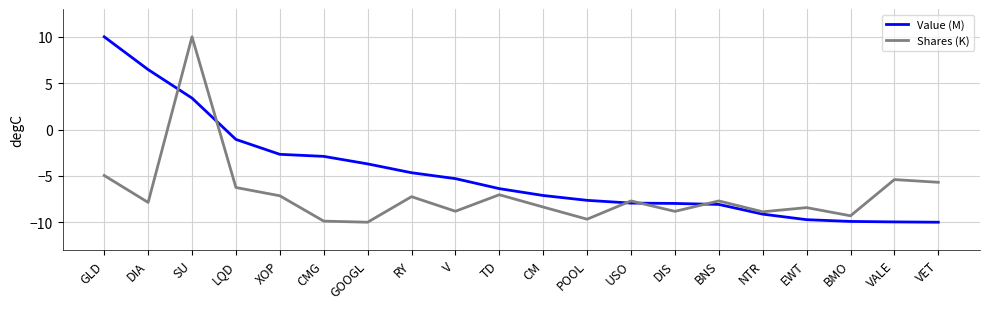

Between LQD and GOOGL, which series saw the biggest shift?

Shares (K)